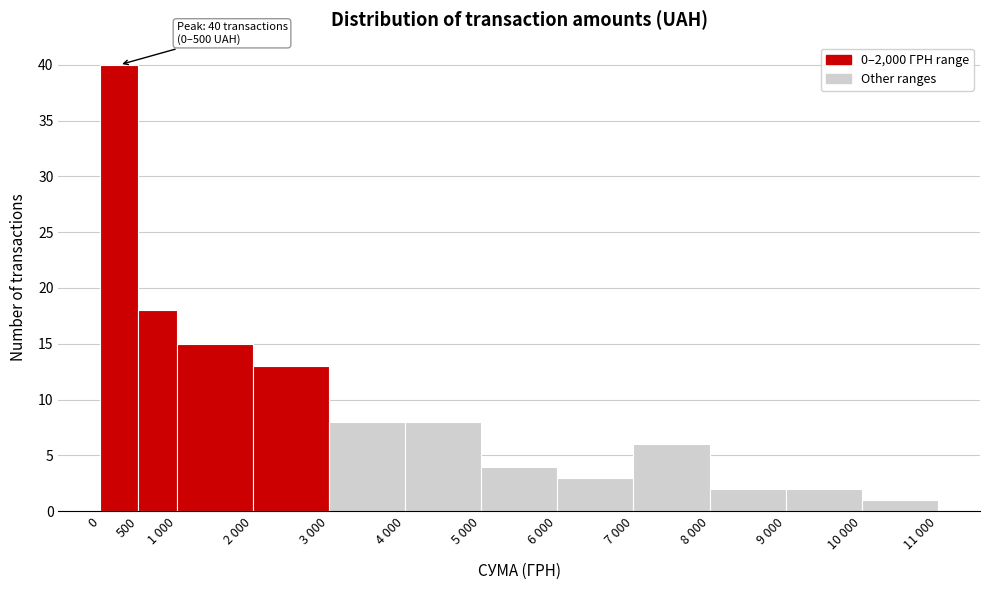

Reading left to right, extract all data points from this chart.

0=40	500=18	1 000=15	2 000=13	3 000=8	4 000=8	5 000=4	6 000=3	7 000=6	8 000=2	9 000=2	10 000=1